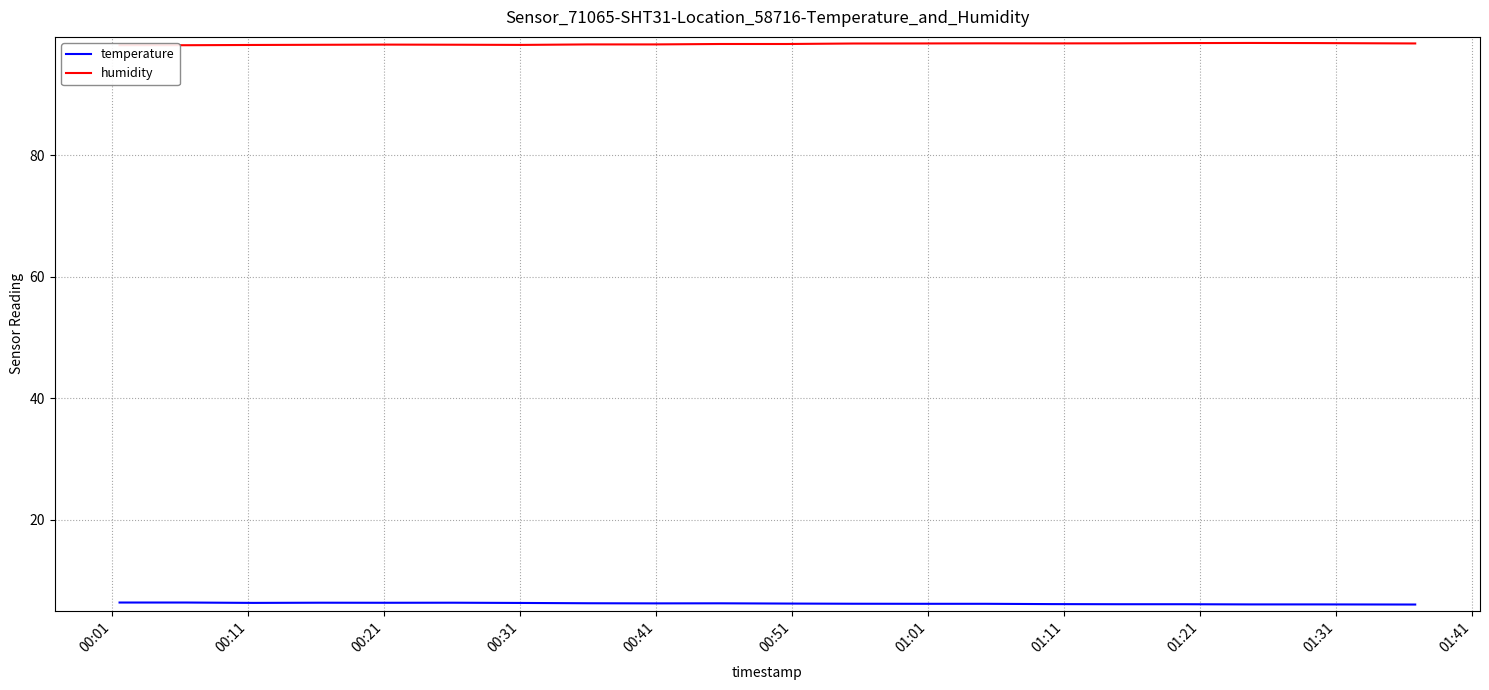

Rank the series by their average value, from highest to lowest.

humidity, temperature